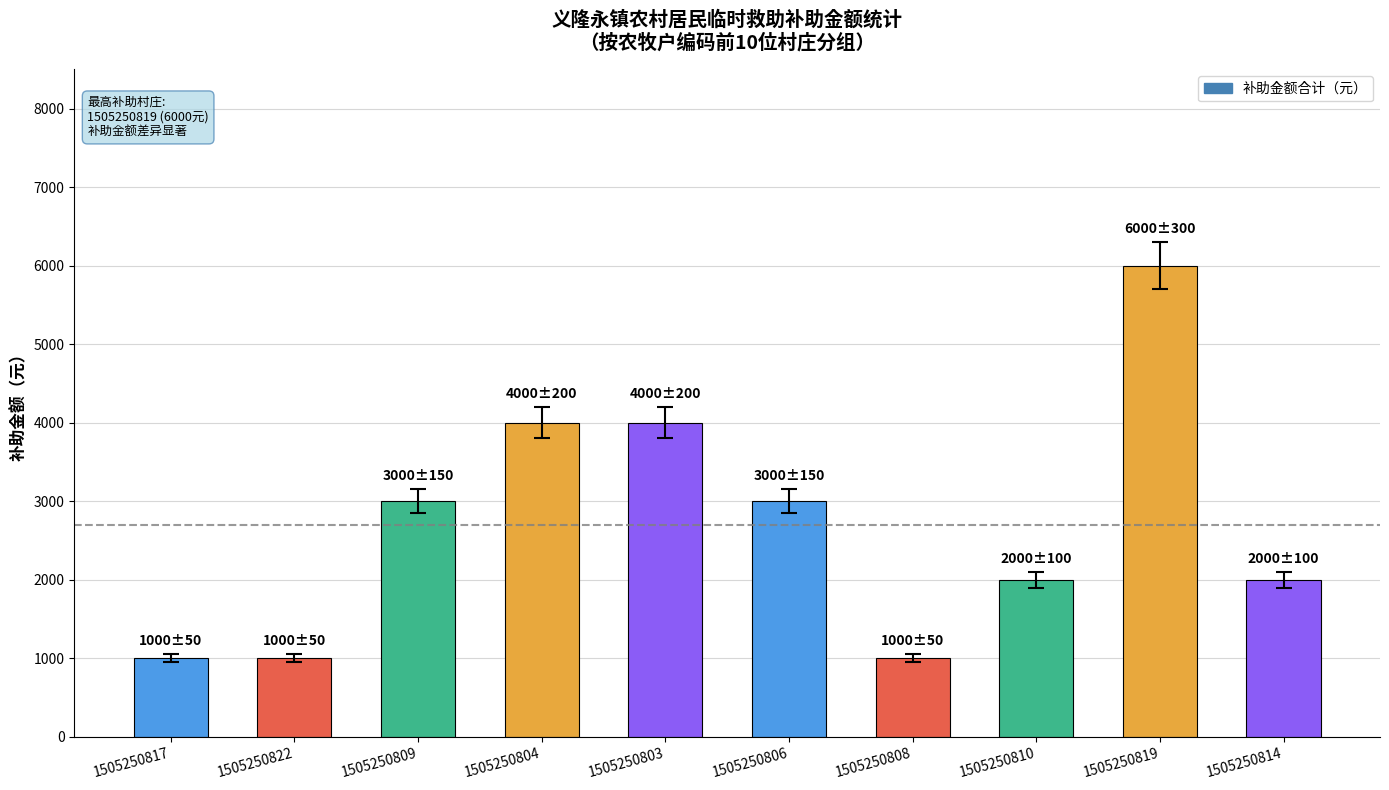

The value at 1505250822 is 311. True or false?

False